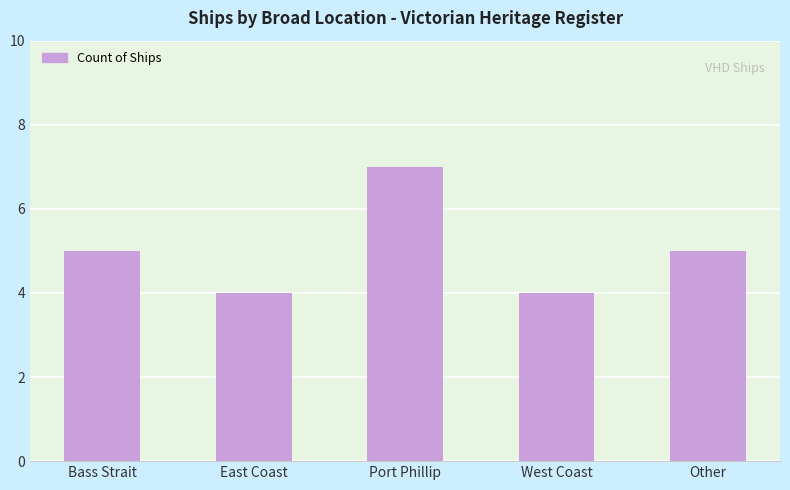

What is the change in value from Bass Strait to Port Phillip?

+2